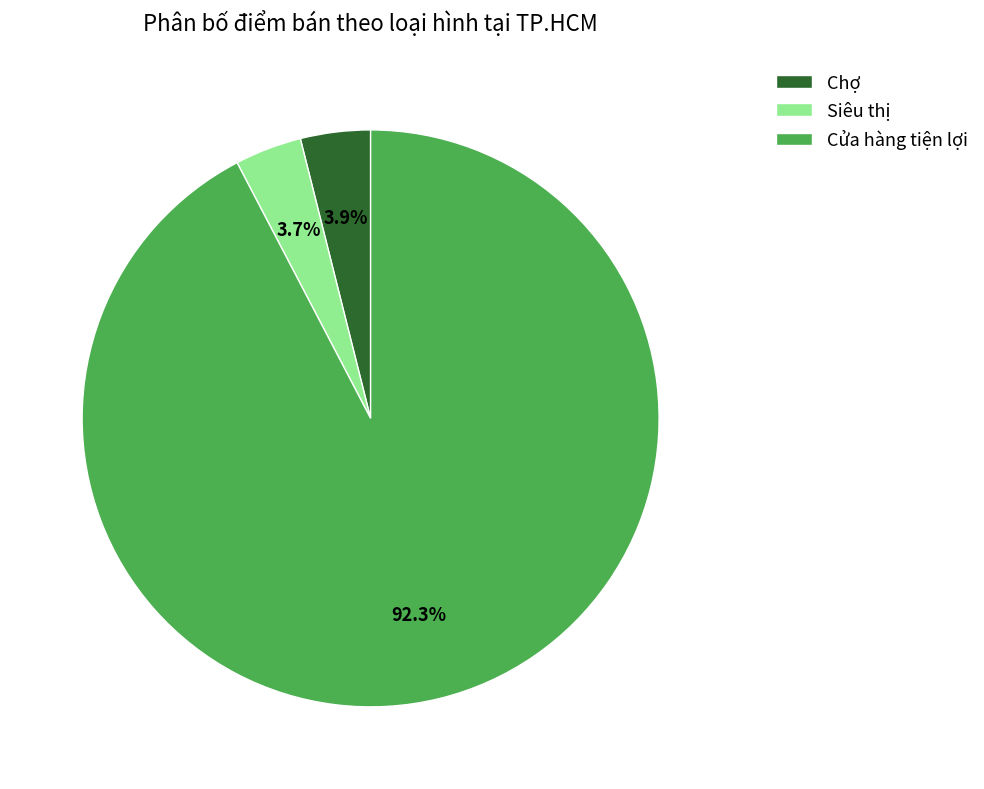

Between Chợ and Cửa hàng tiện lợi, which is larger?

Cửa hàng tiện lợi